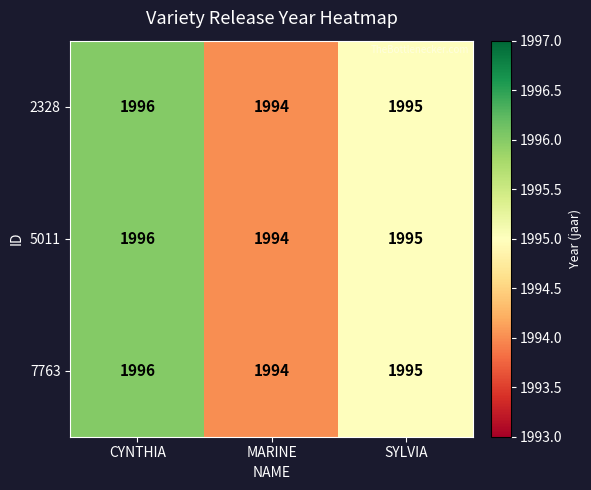

What is the sum of the 7763 values at CYNTHIA and SYLVIA?

3991